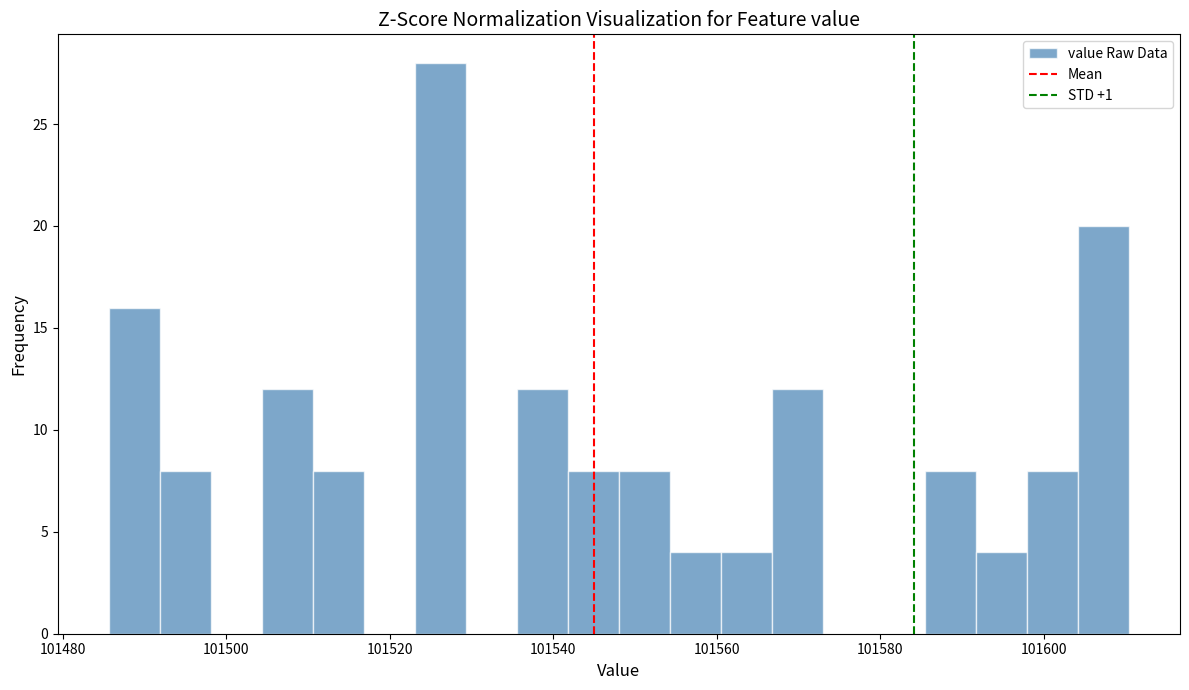

Read against the x-axis, roughly where is the centre of the tallest bar?

101526